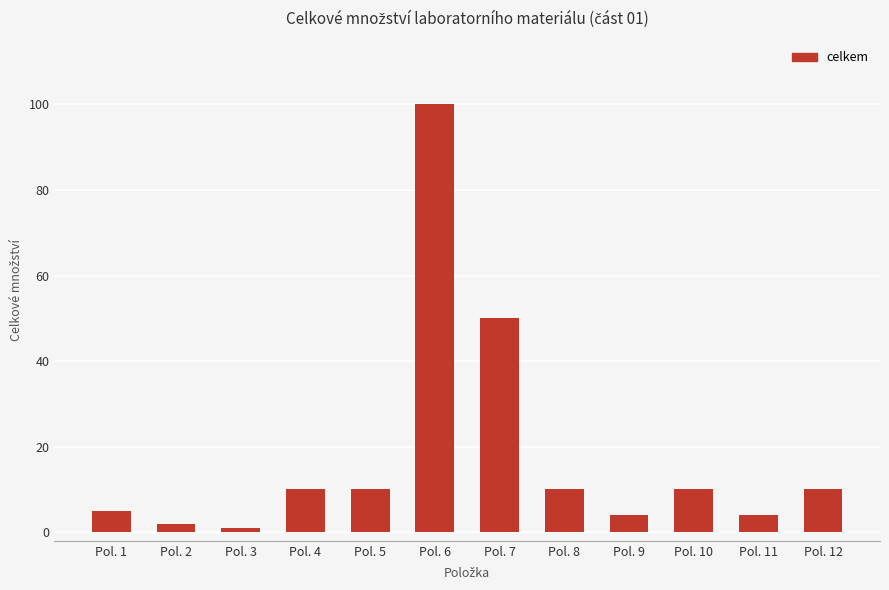

Reading left to right, list all the values displayed in this chart.

5	2	1	10	10	100	50	10	4	10	4	10